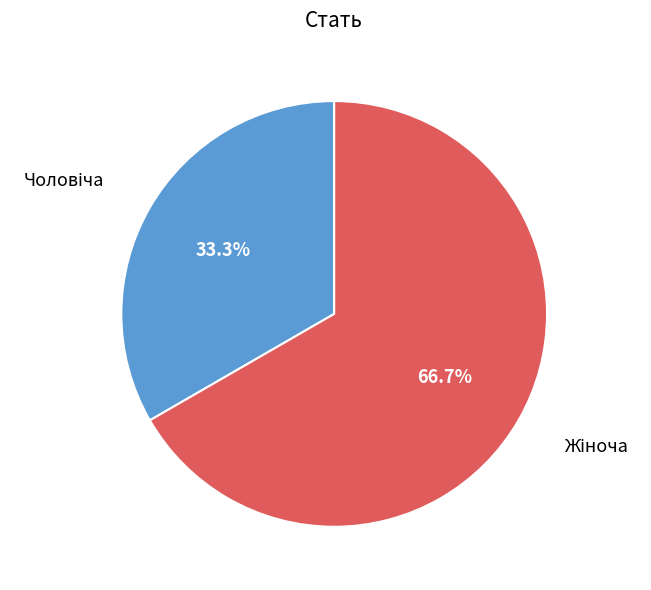

To the nearest percent, what is the average slice percentage?

50%